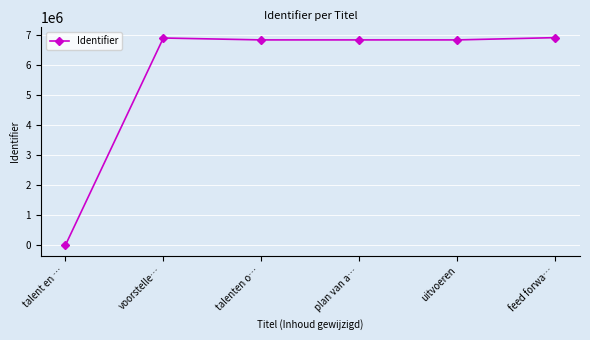

What is the label of the 1st point from the right?

feed forwa…